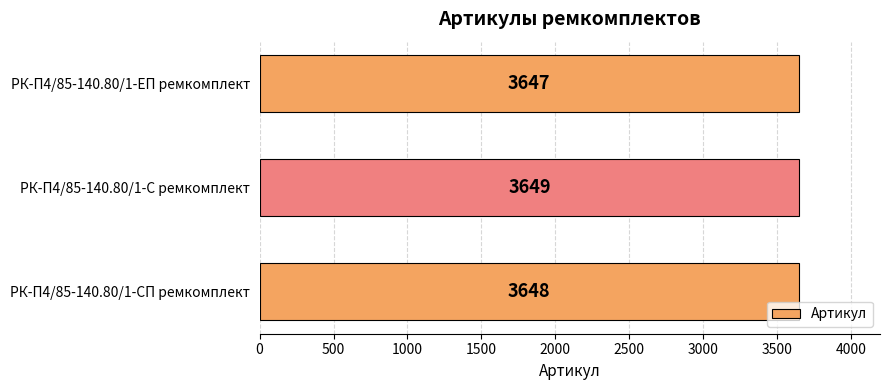

Which label corresponds to the smallest value in the chart?

РК-П4/85-140.80/1-ЕП ремкомплект